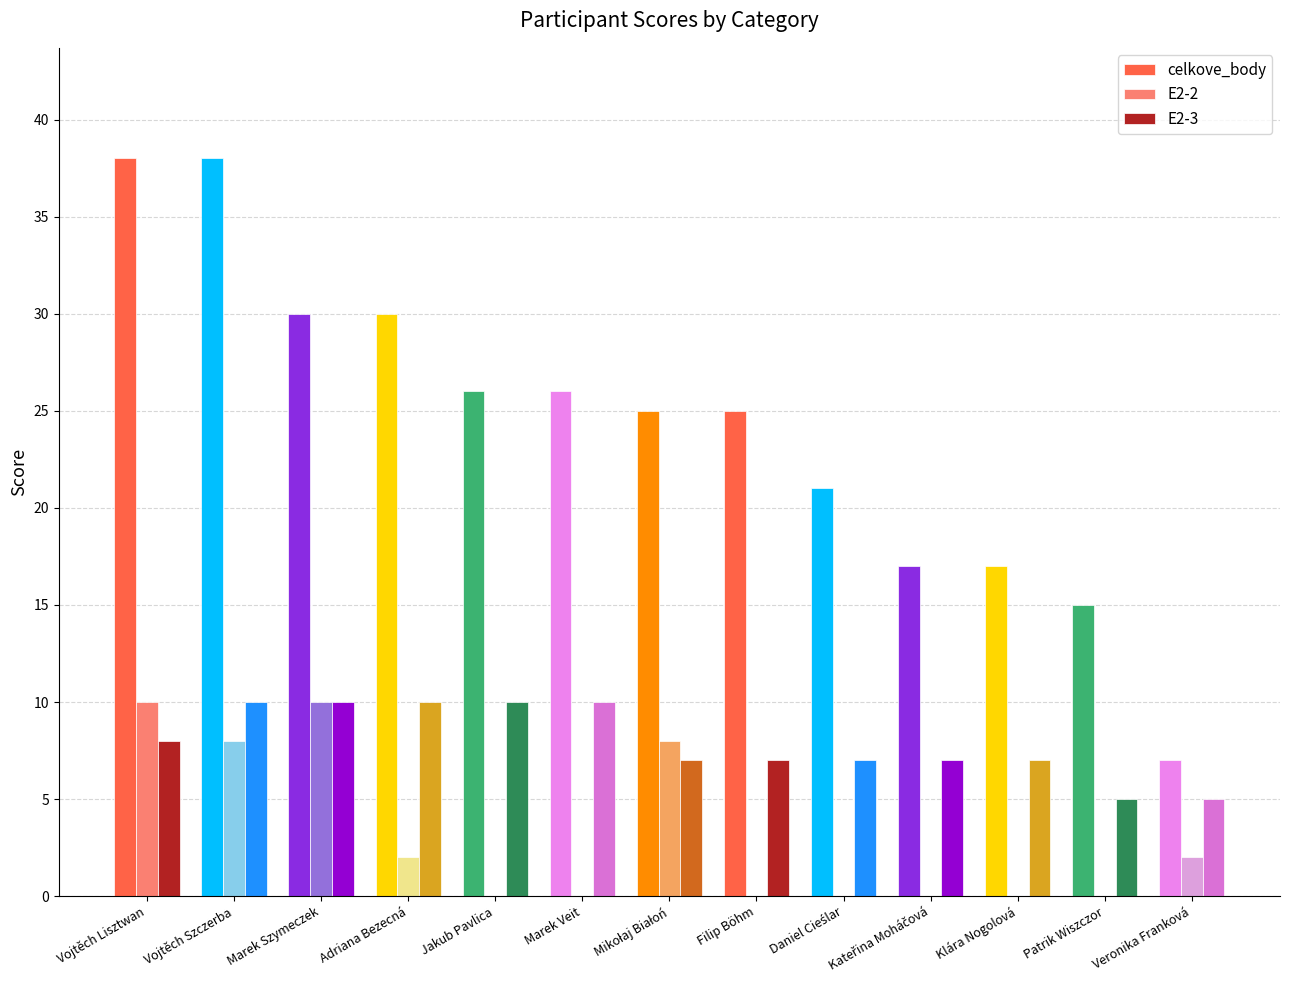

What are all the series names shown in the legend?

celkove_body, E2-2, E2-3